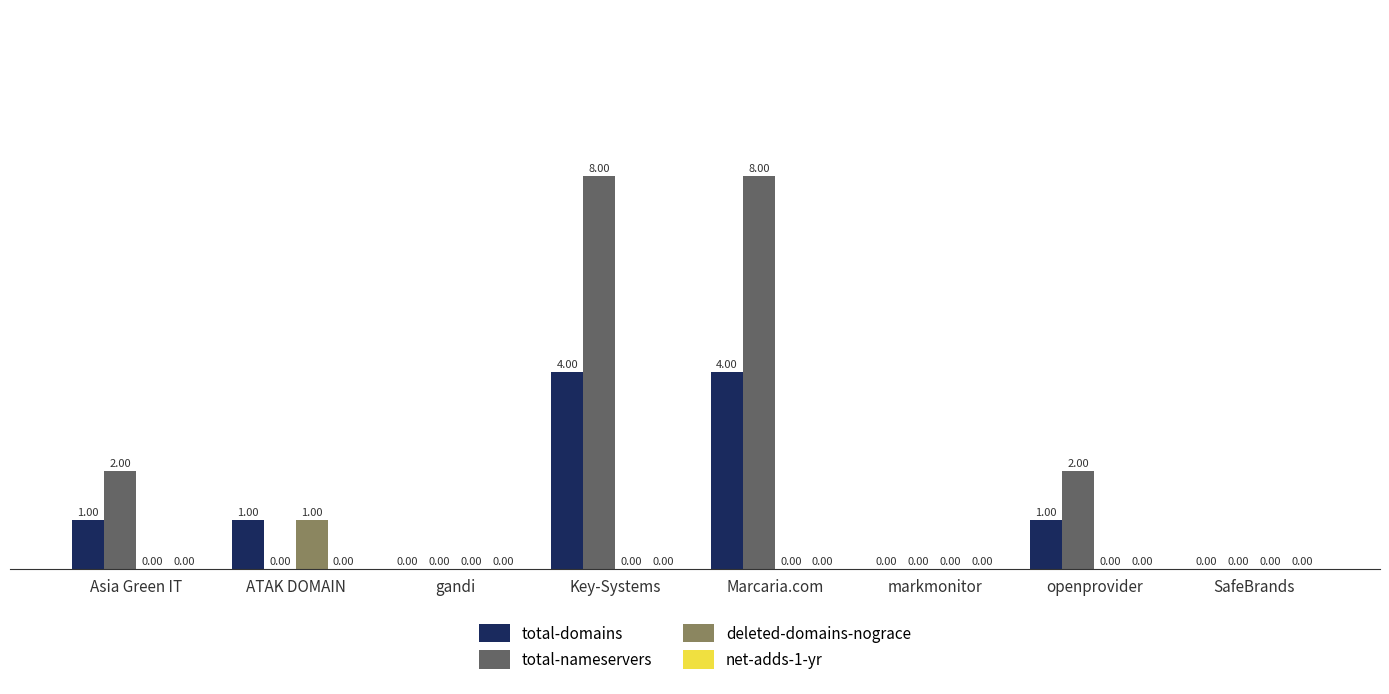

Which series has the largest total across all categories?

total-nameservers